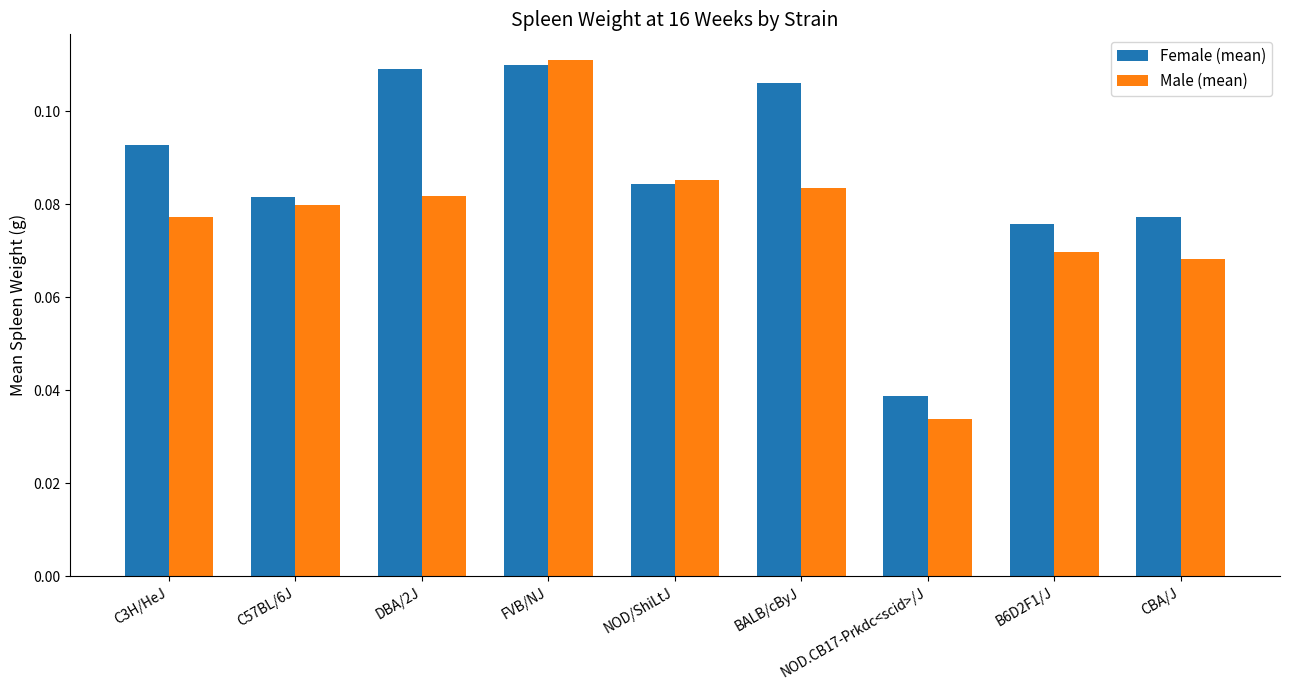

How many series are shown in this chart?

2